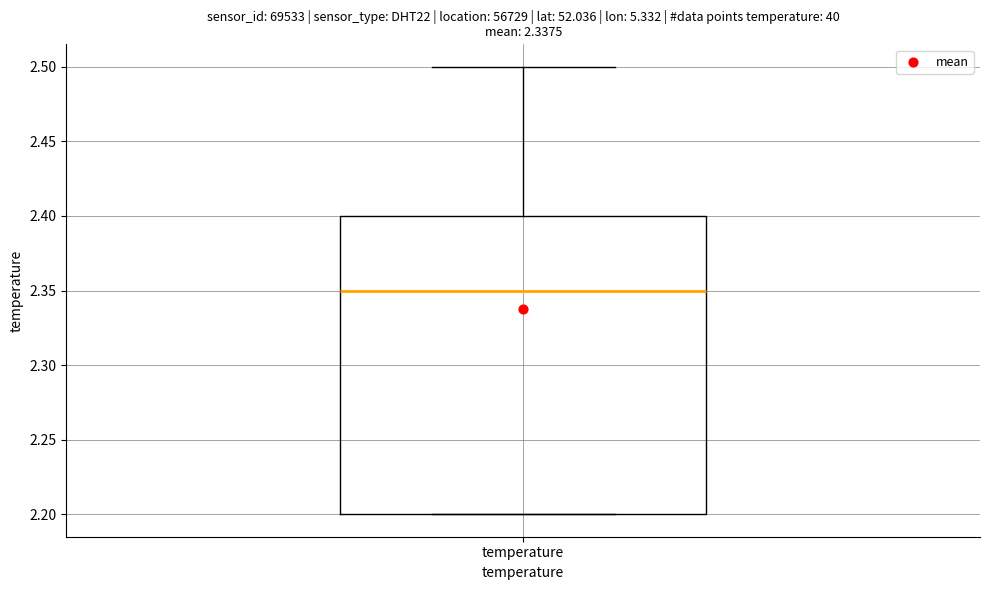

Read this box plot against the y-axis: the position of the median line, the range covered by the box, and the ends of both whiskers. The values are not printed on the chart, so give them approximately, as read against the axis.

median 2.35, box 2.20 to 2.40, whiskers 2.20 to 2.50